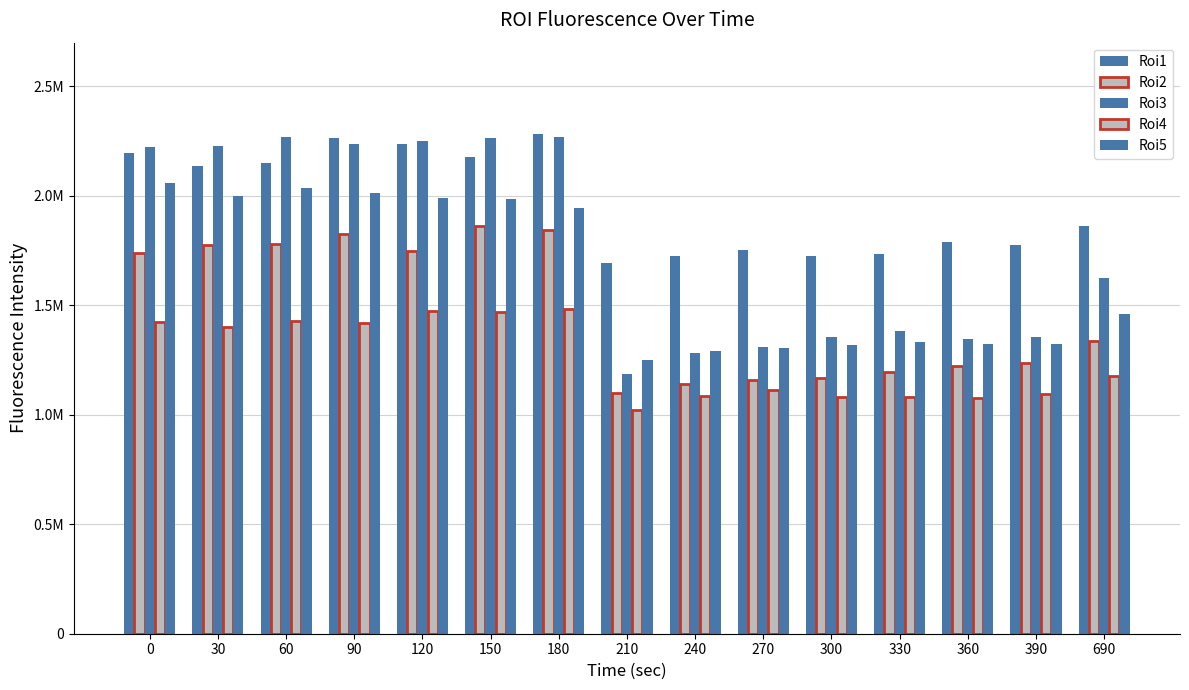

Does the chart contain stacked bars?

No